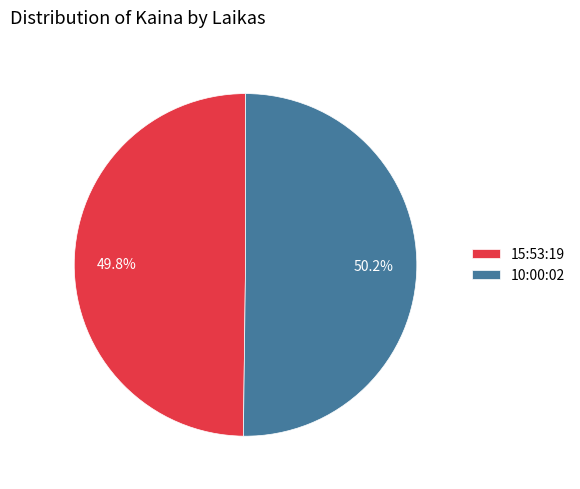

What portion of the pie excludes 10:00:02?

49.8%